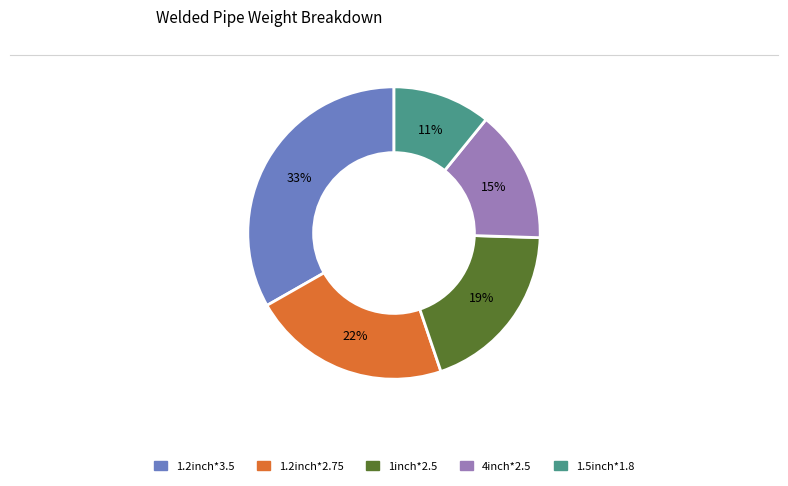

What is the ratio of the value at 4inch*2.5 to the value at 1inch*2.5?

0.8